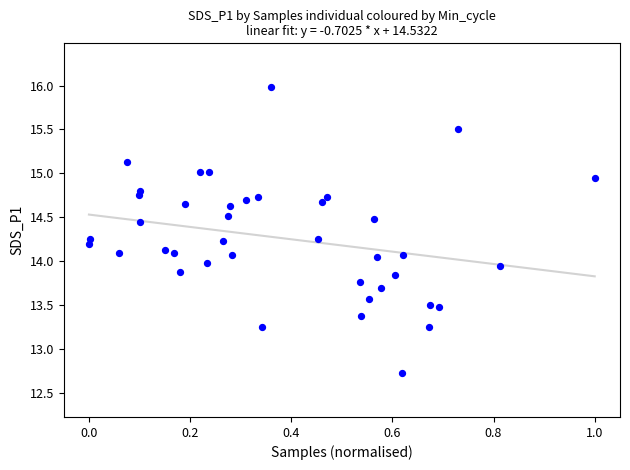

What is the range of X values (max minus min)?

1.0